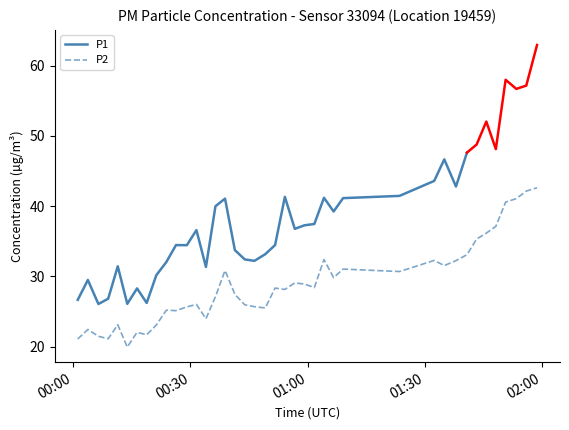

What is the maximum value for P2?

42.6